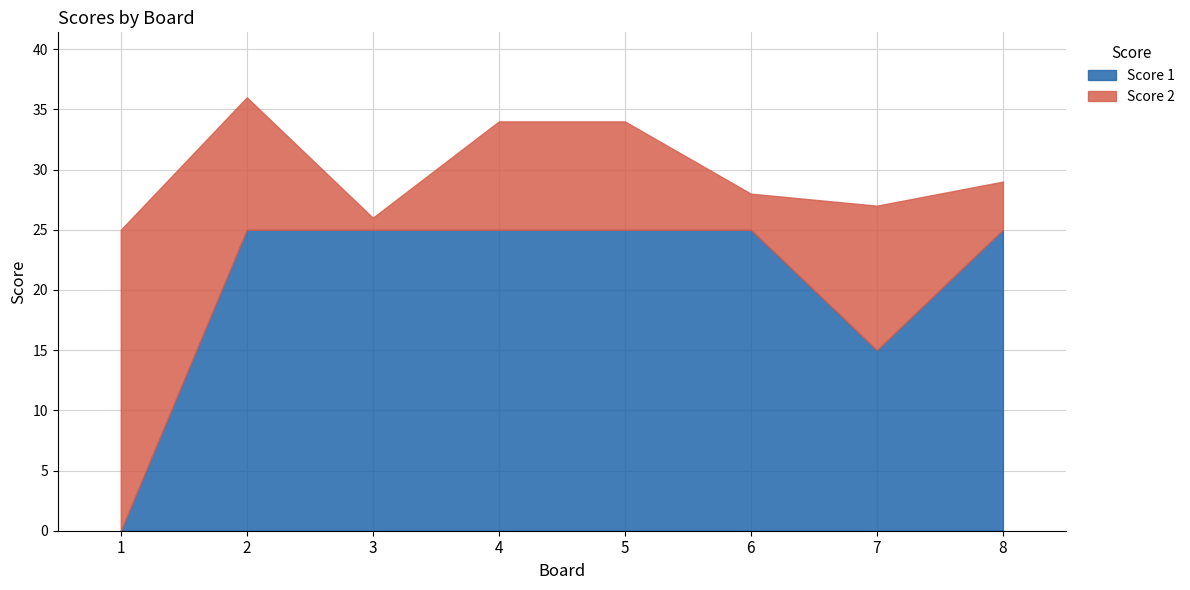

At which category does the chart reach its minimum across all series?

1